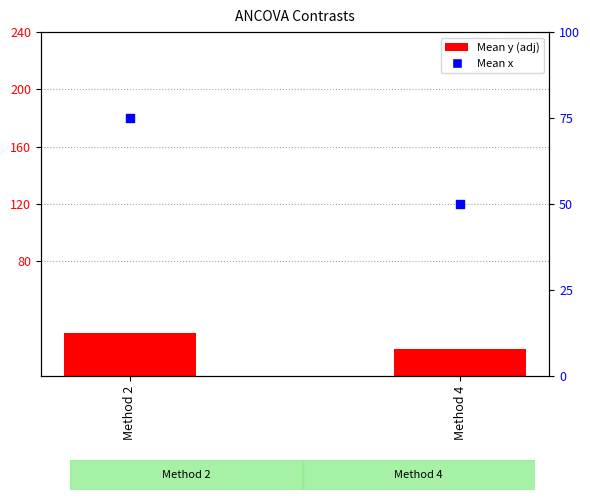

At which category is the sum across all series the highest?

Method 2